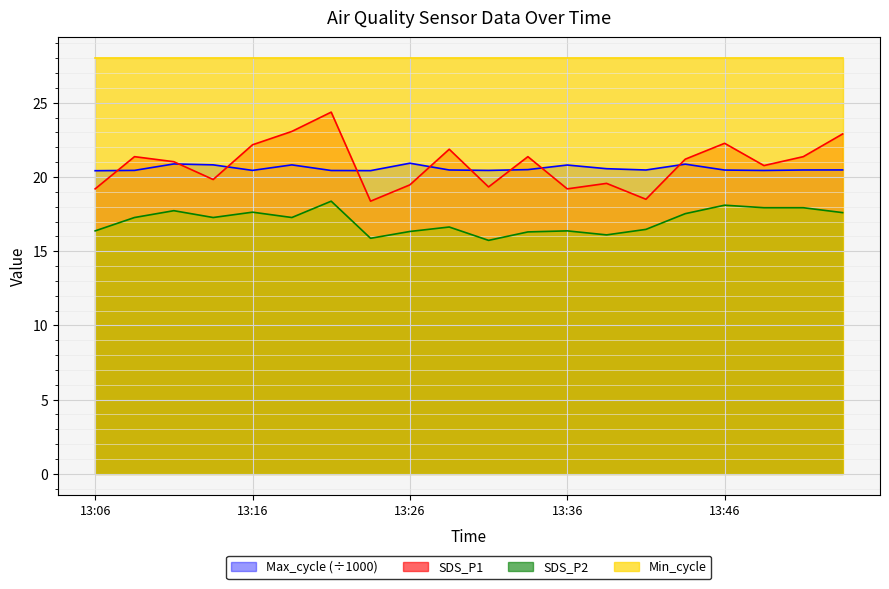

What is the sum of the SDS_P1 values at 13:11 and 13:54?

43.9